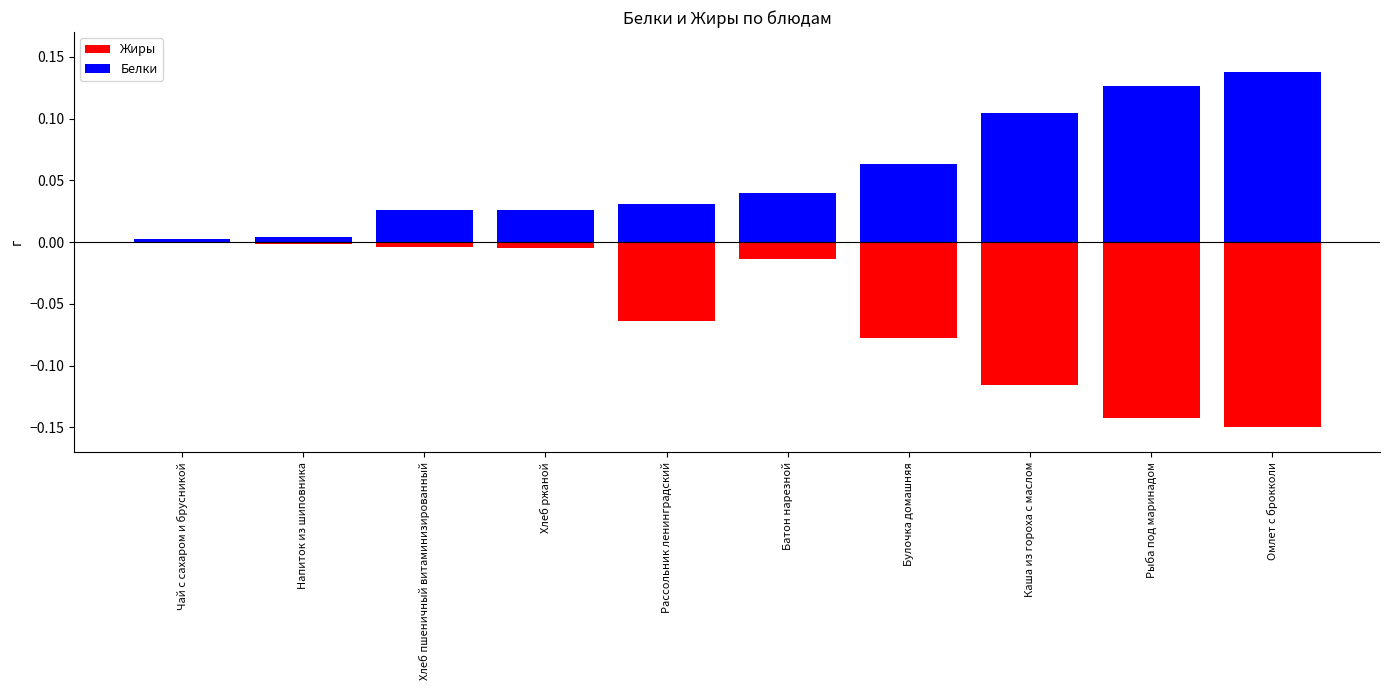

What is the value of the Белки bar at the 10th from the left?

0.1